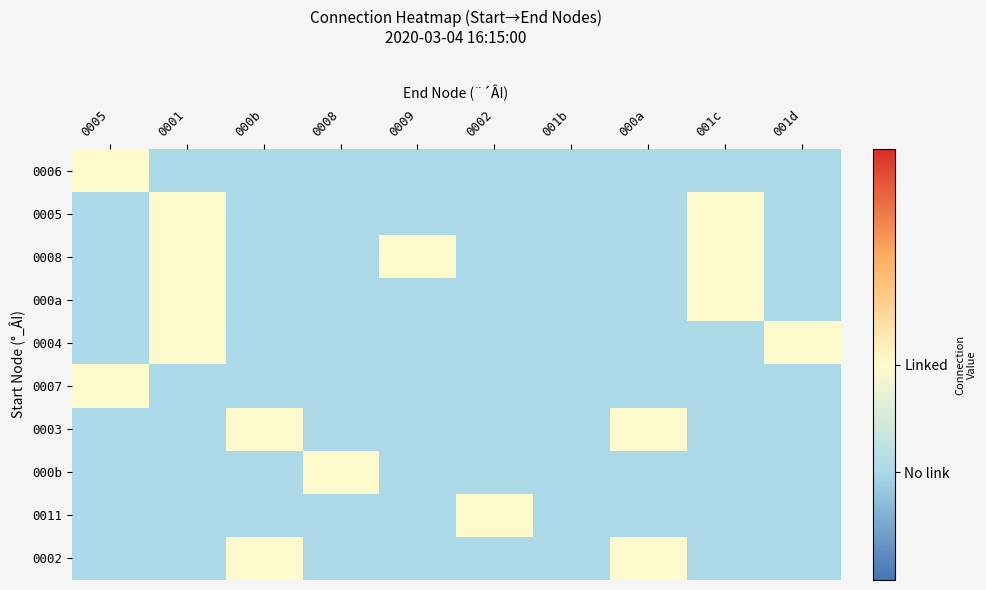

Reading left to right, what are all the values shown in this chart?

0006: 0005=0	0001=-1	000b=-1	0008=-1	0009=-1	0002=-1	001b=-1	000a=-1	001c=-1	001d=-1
0005: 0005=-1	0001=0	000b=-1	0008=-1	0009=-1	0002=-1	001b=-1	000a=-1	001c=0	001d=-1
0008: 0005=-1	0001=0	000b=-1	0008=-1	0009=0	0002=-1	001b=-1	000a=-1	001c=0	001d=-1
000a: 0005=-1	0001=0	000b=-1	0008=-1	0009=-1	0002=-1	001b=-1	000a=-1	001c=0	001d=-1
0004: 0005=-1	0001=0	000b=-1	0008=-1	0009=-1	0002=-1	001b=-1	000a=-1	001c=-1	001d=0
0007: 0005=0	0001=-1	000b=-1	0008=-1	0009=-1	0002=-1	001b=-1	000a=-1	001c=-1	001d=-1
0003: 0005=-1	0001=-1	000b=0	0008=-1	0009=-1	0002=-1	001b=-1	000a=0	001c=-1	001d=-1
000b: 0005=-1	0001=-1	000b=-1	0008=0	0009=-1	0002=-1	001b=-1	000a=-1	001c=-1	001d=-1
0011: 0005=-1	0001=-1	000b=-1	0008=-1	0009=-1	0002=0	001b=-1	000a=-1	001c=-1	001d=-1
0002: 0005=-1	0001=-1	000b=0	0008=-1	0009=-1	0002=-1	001b=-1	000a=0	001c=-1	001d=-1